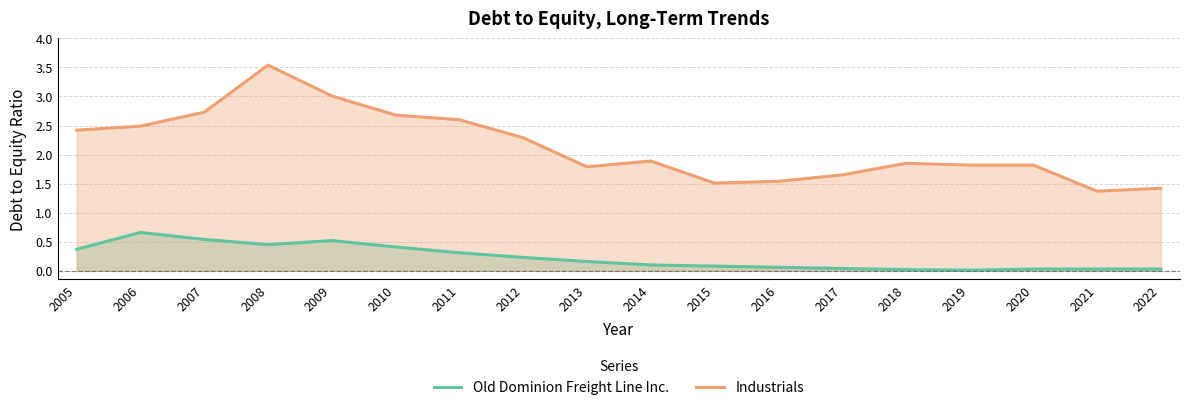

What are all the series names shown in the legend?

Old Dominion Freight Line Inc., Industrials